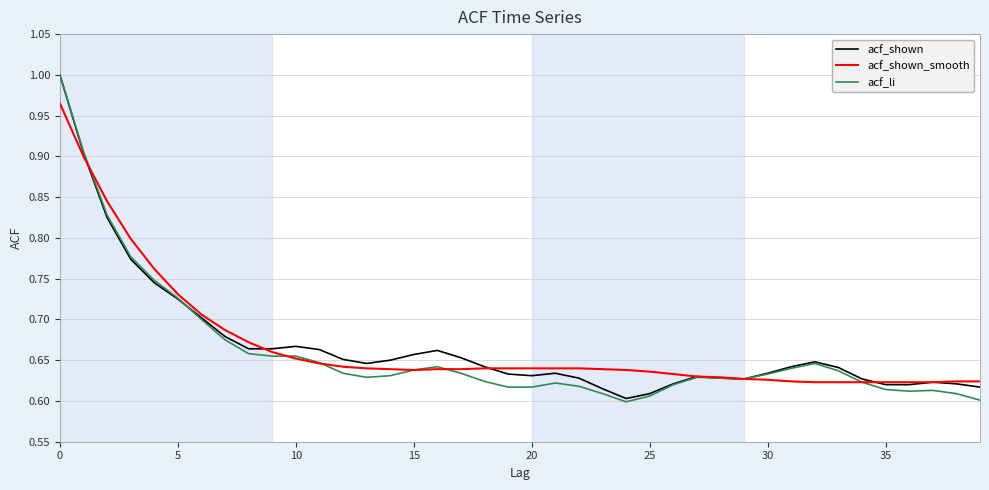

Which series has the largest range (max minus min)?

acf_li